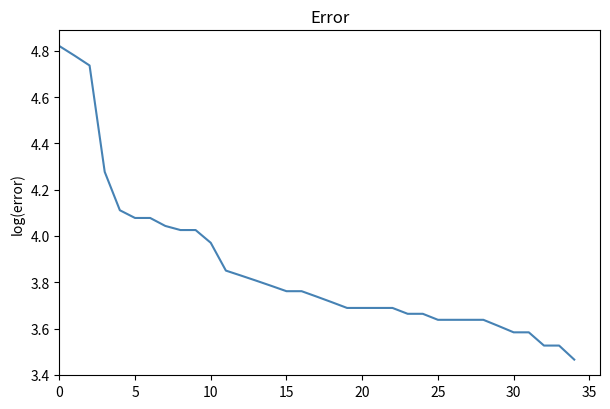

What is the difference between the maximum and minimum values?

1.4